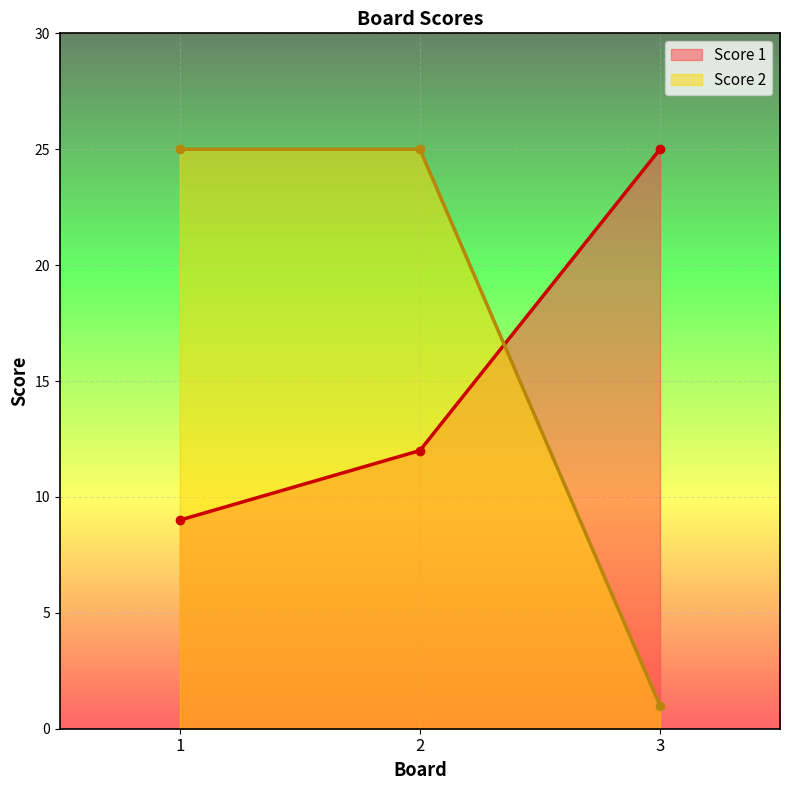

Which series has the largest total across all categories?

Score 2